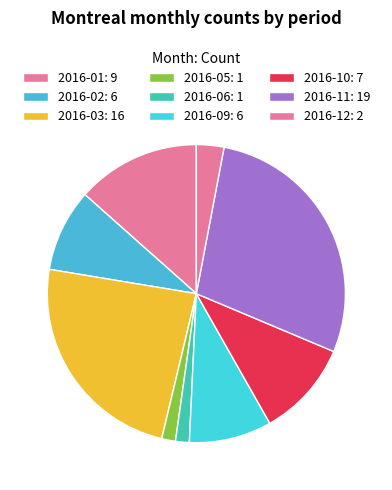

Is there a majority slice in this chart?

No